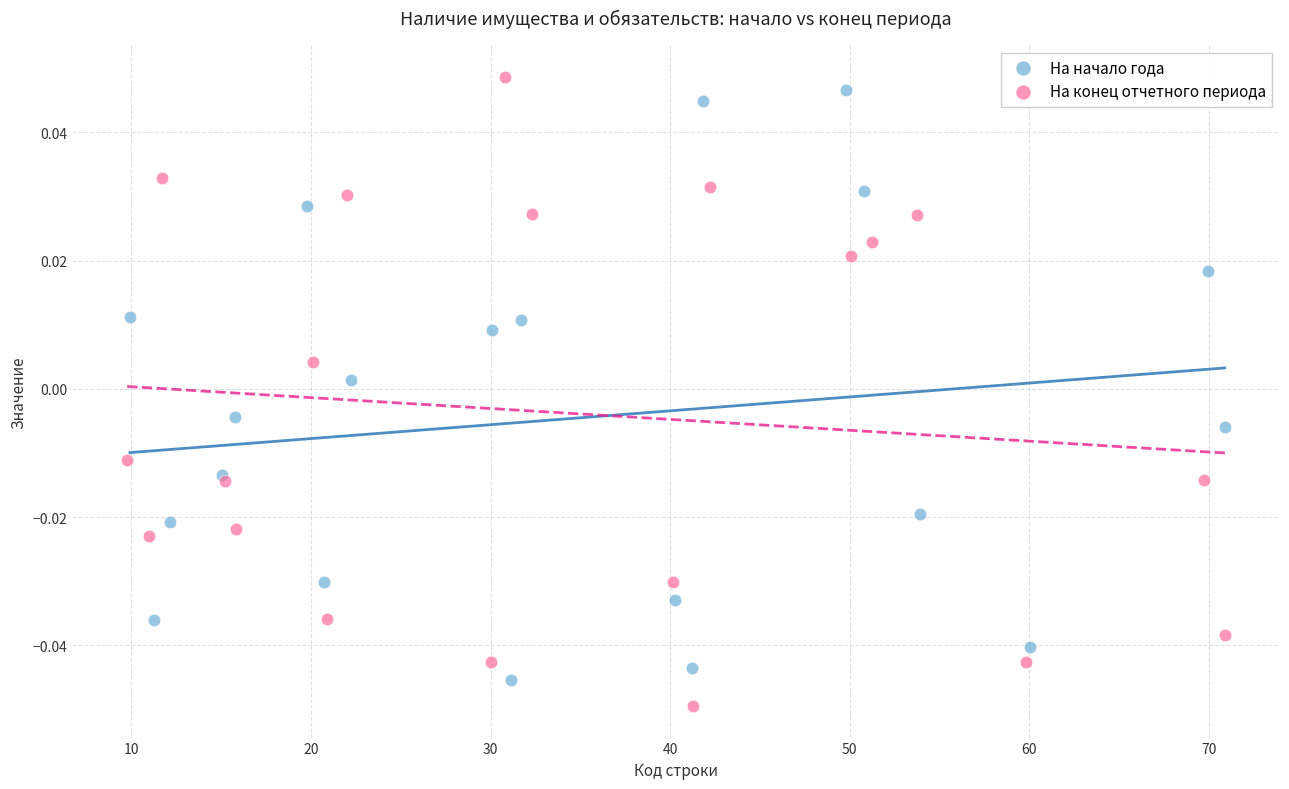

Which series has the widest spread of Y values?

На конец отчетного периода